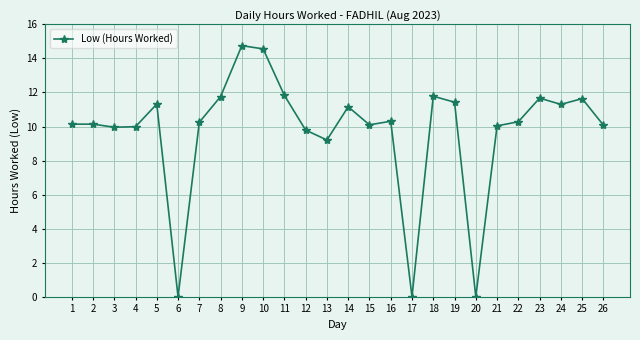

At which category does the chart reach its peak across all series?

9